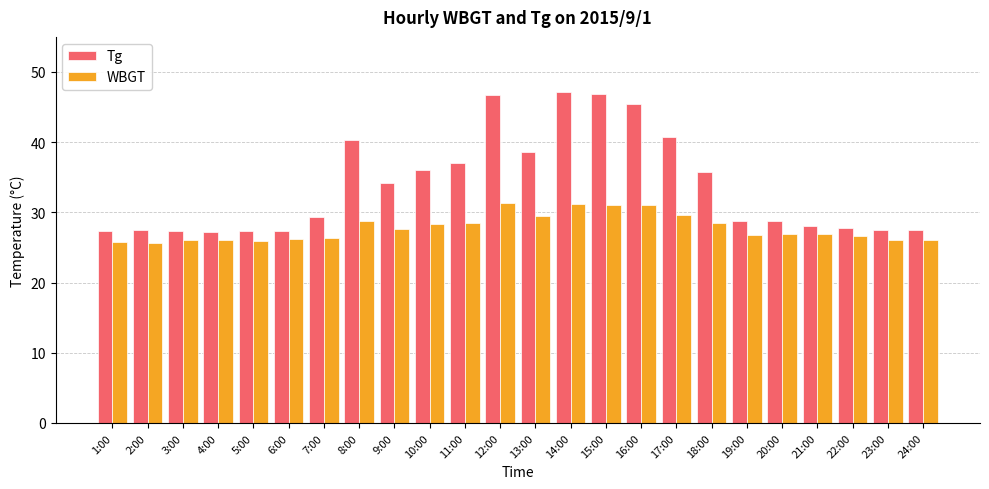

Is the value of WBGT at 14:00 greater than the value of Tg at 8:00?

No